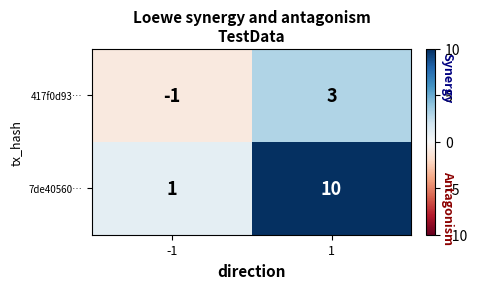

Reading left to right, transcribe all the data shown in this chart.

417f0d93…: -1=-1	1=3
7de40560…: -1=1	1=10